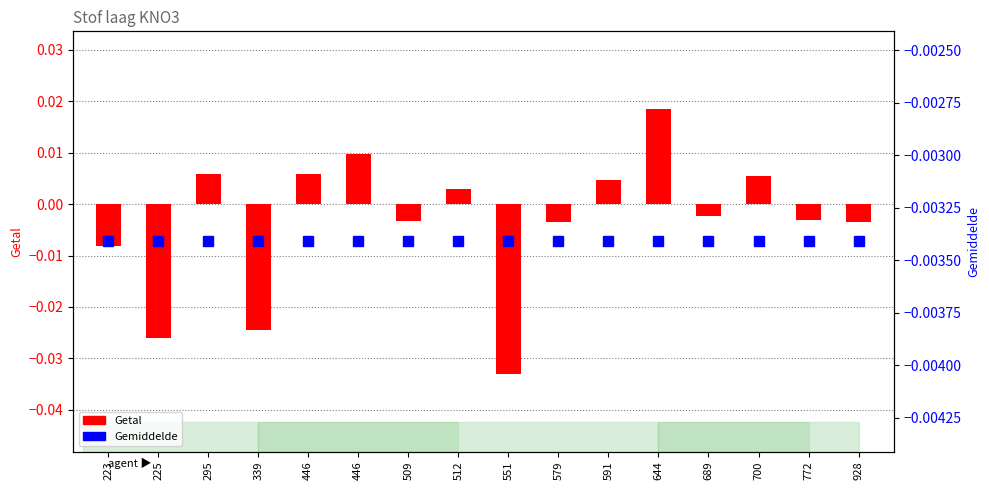

How many data points does each series have?

16